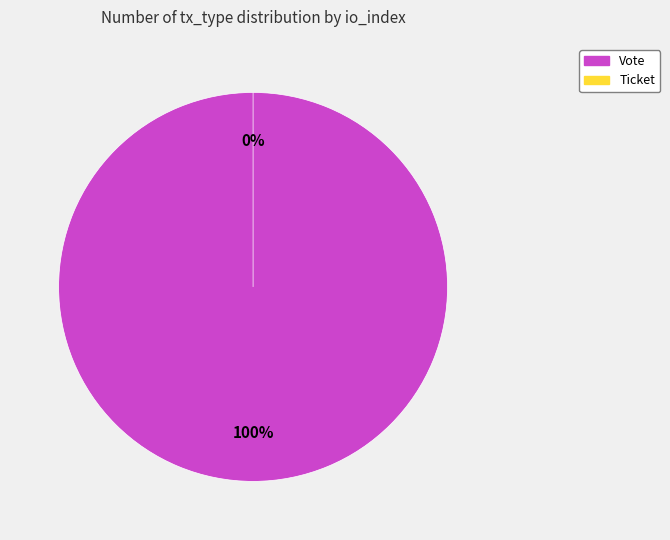

To the nearest percent, what is the difference between the largest and smallest slice percentages?

100%